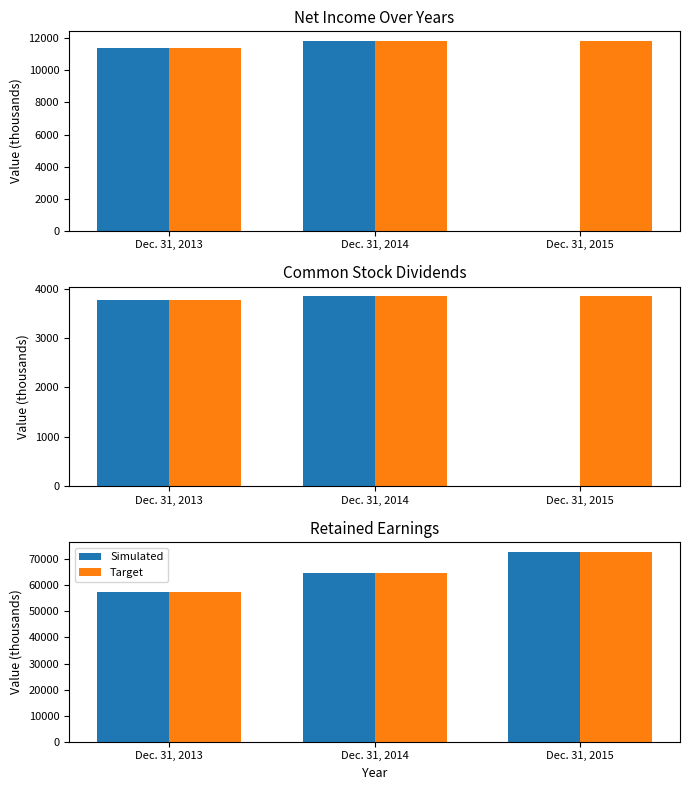

The value of Net Income at Dec. 31, 2013 is 11378. True or false?

True